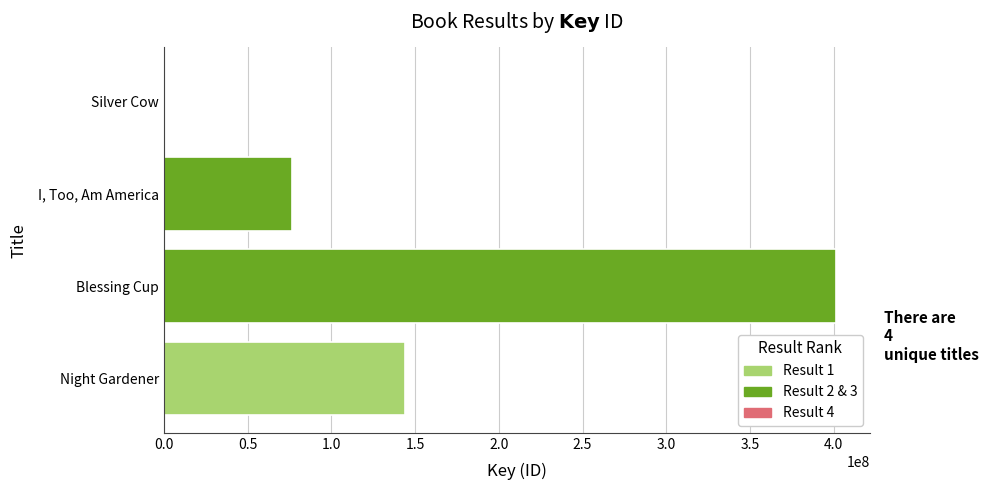

Are the bars horizontal?

Yes